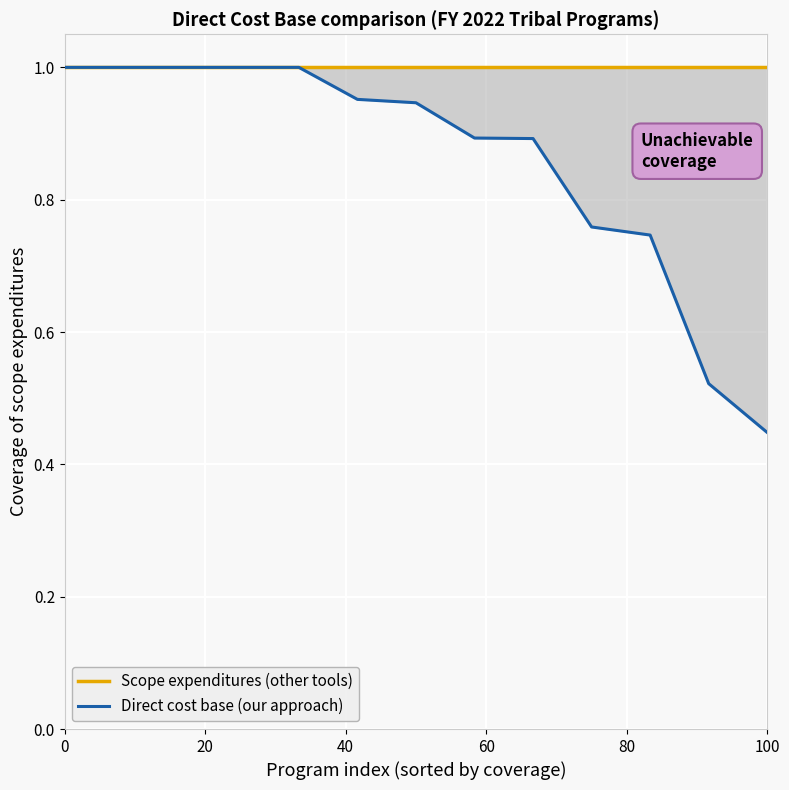

The Direct cost base (our approach) series shows 0.4 at 100. True or false?

True